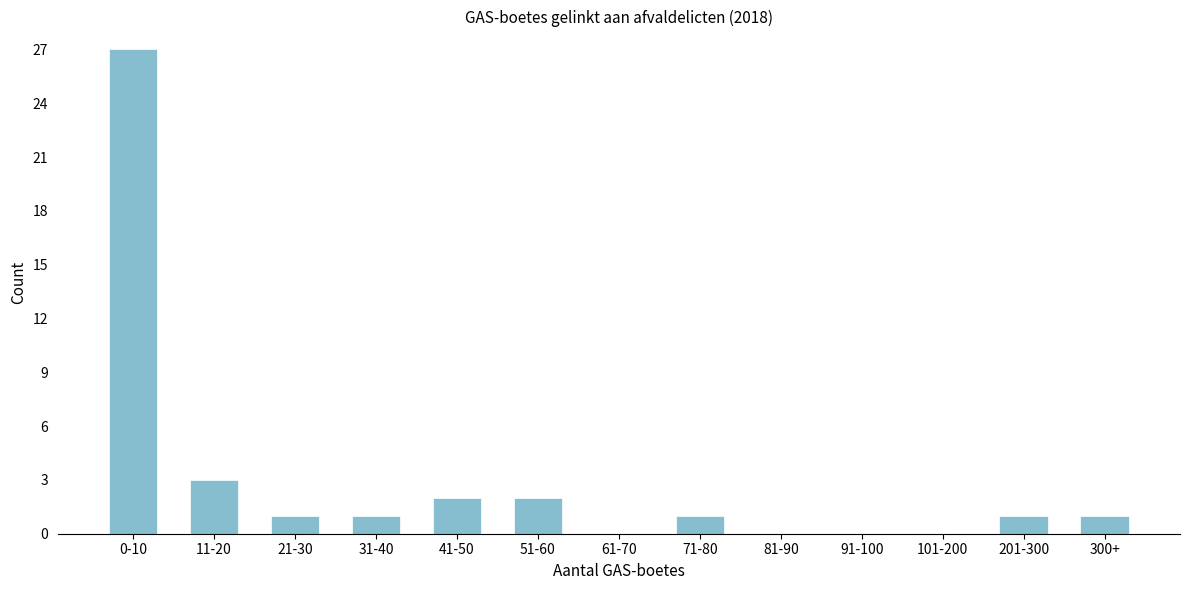

Reading left to right, what are all the values shown in this chart?

0-10=27	11-20=3	21-30=1	31-40=1	41-50=2	51-60=2	61-70=0	71-80=1	81-90=0	91-100=0	101-200=0	201-300=1	300+=1